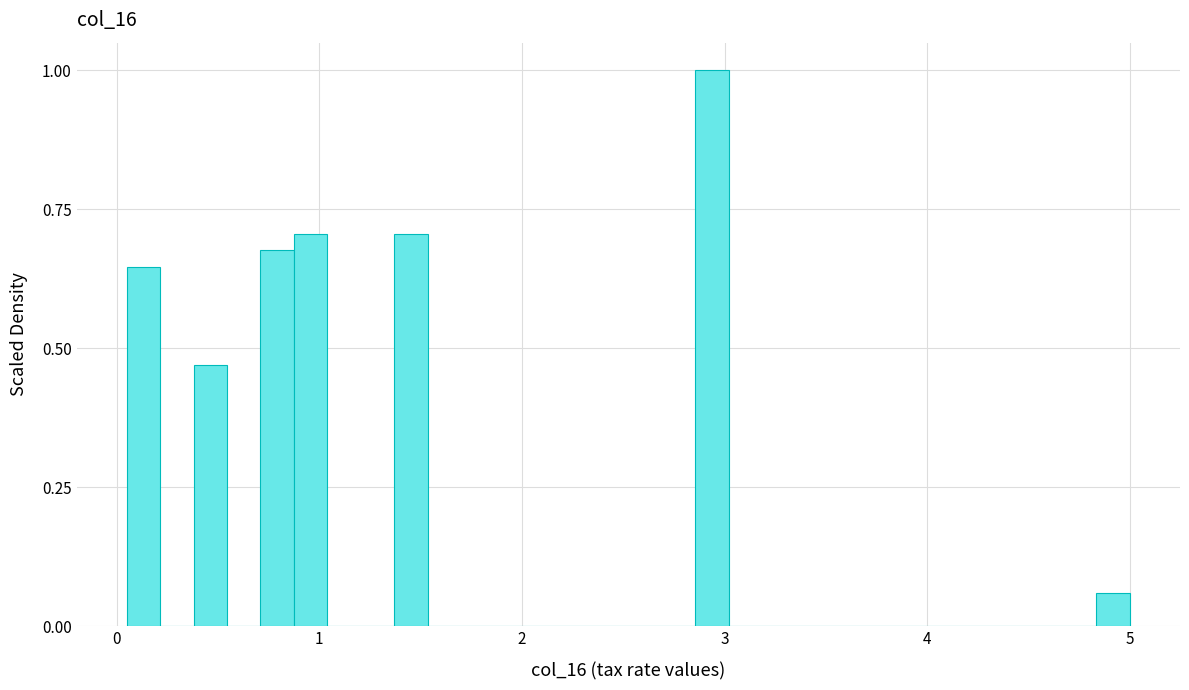

Read against the x-axis, roughly where is the centre of the tallest bar?

2.9